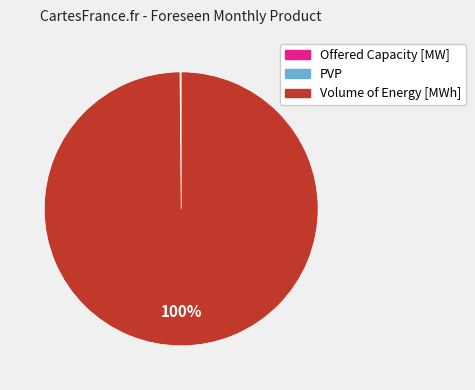

Which category has the biggest portion of the pie?

Volume of Energy [MWh]